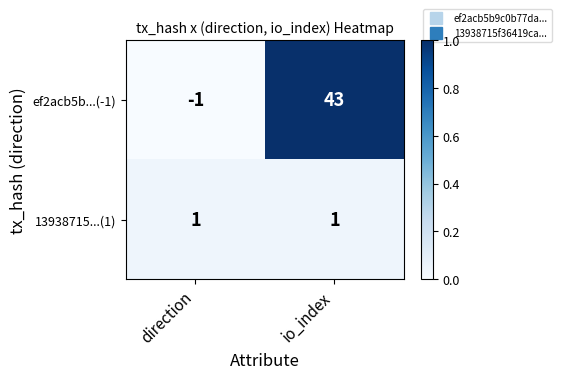

The value of ef2acb5b...(-1) at direction is -1. True or false?

True